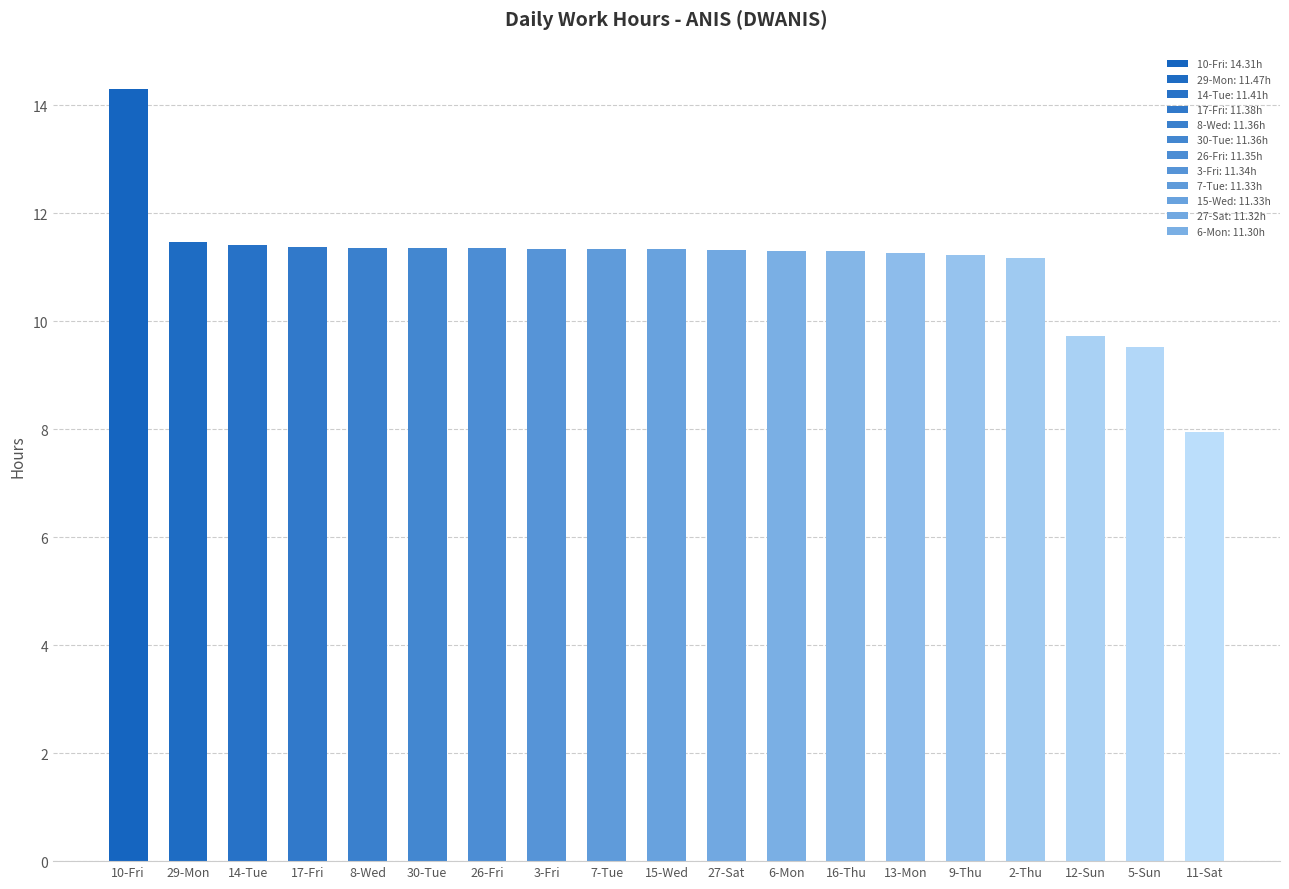

What is the ratio of the value at 16-Thu to the value at 26-Fri?

1.0